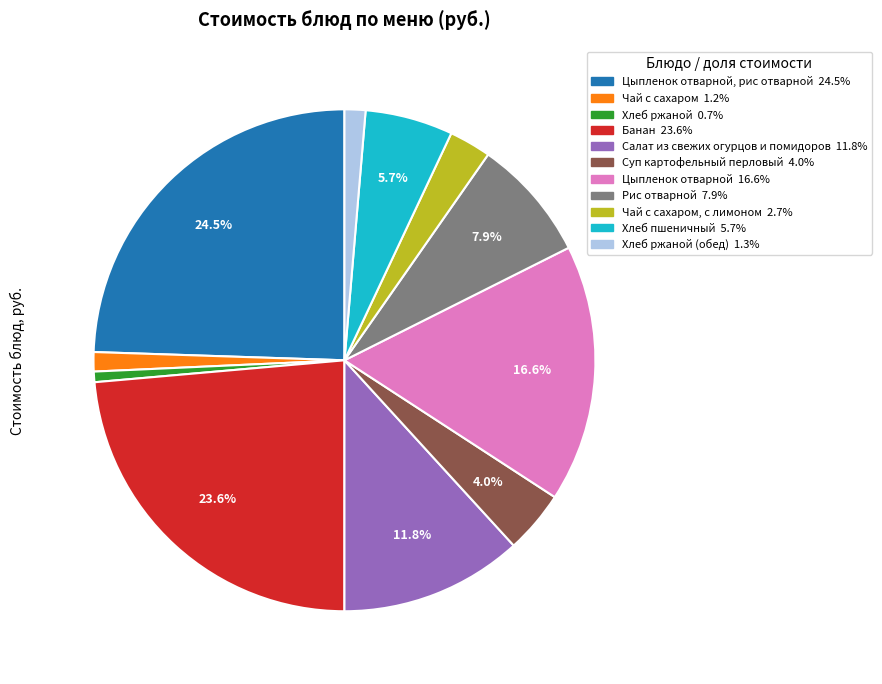

Is there a majority slice in this chart?

No